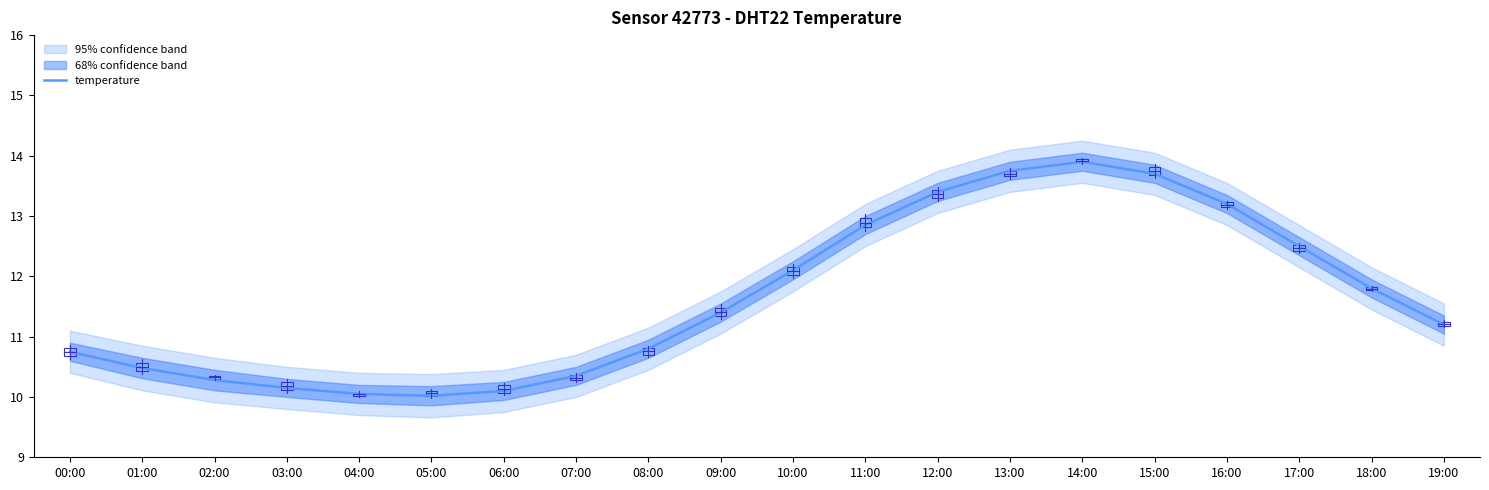

At which category does the data reach its first local peak?

14:00